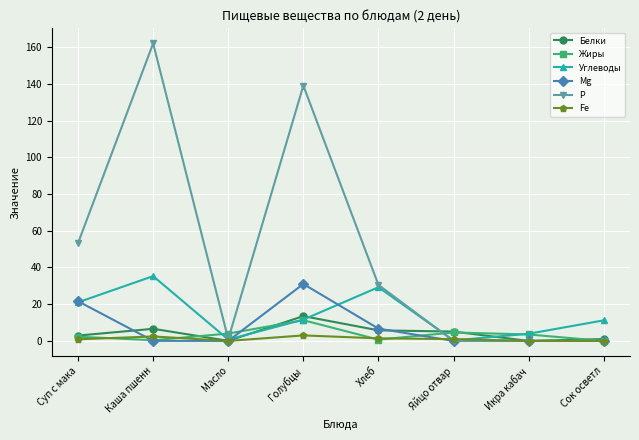

Where is the first local maximum for Mg?

Голубцы